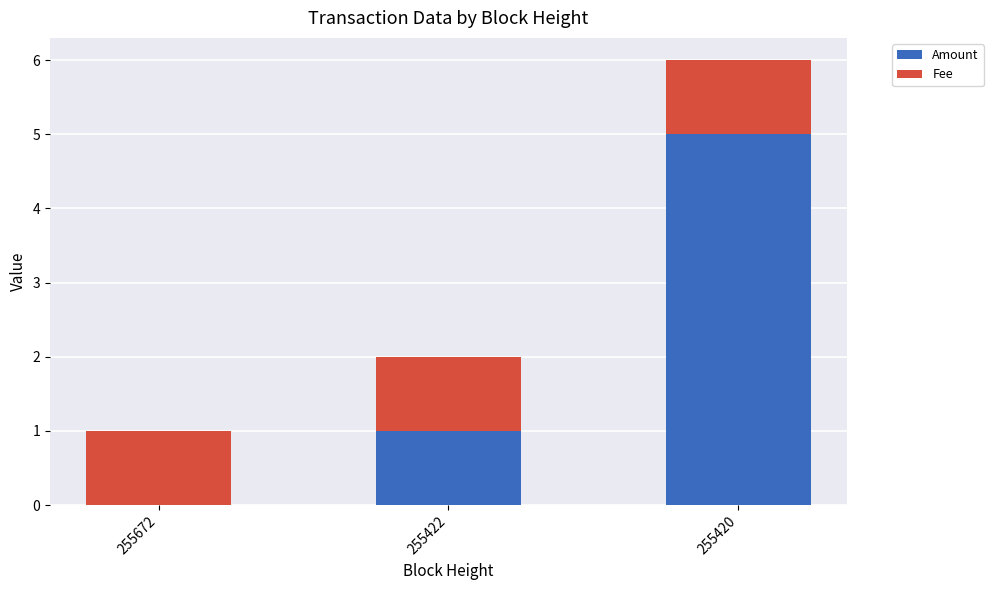

The value of Amount at 255420 is 5. True or false?

True